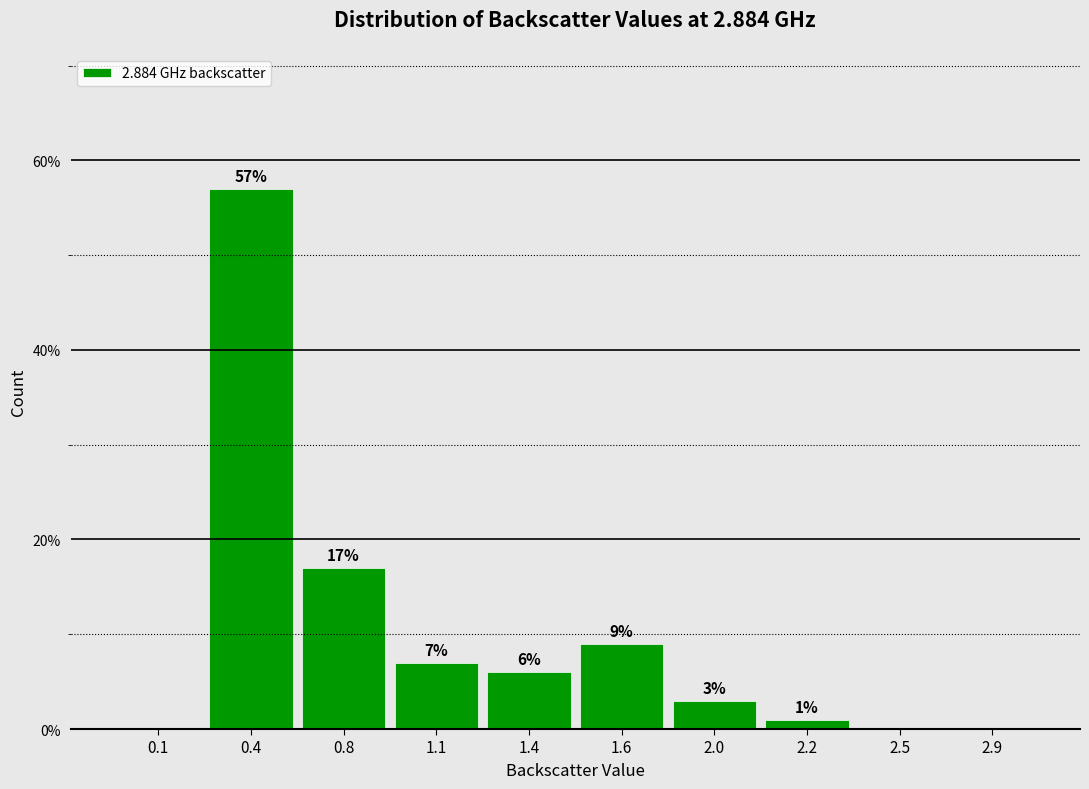

Reading right to left, extract all data points from this chart.

2.9=0.0	2.5=0.0	2.2=1.0	2.0=3.0	1.6=9.0	1.4=6.0	1.1=7.0	0.8=17.0	0.4=57.0	0.1=0.0